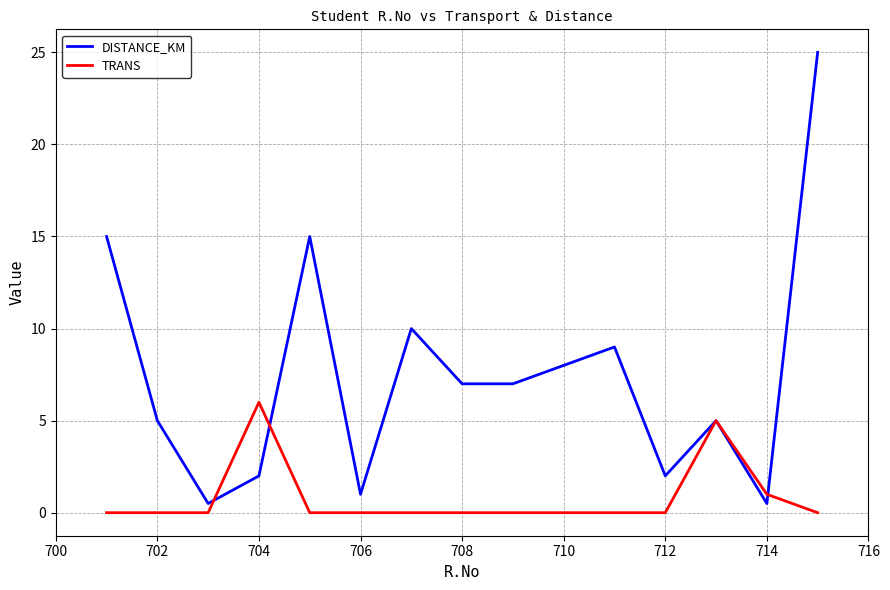

Reading left to right, what are all the values shown in this chart?

DISTANCE_KM: 15.0	5.0	0.5	2.0	15.0	1.0	10.0	7.0	7.0	8.0	9.0	2.0	5.0	0.5	25.0
TRANS: 0.0	0.0	0.0	6.0	0.0	0.0	0.0	0.0	0.0	0.0	0.0	0.0	5.0	1.0	0.0